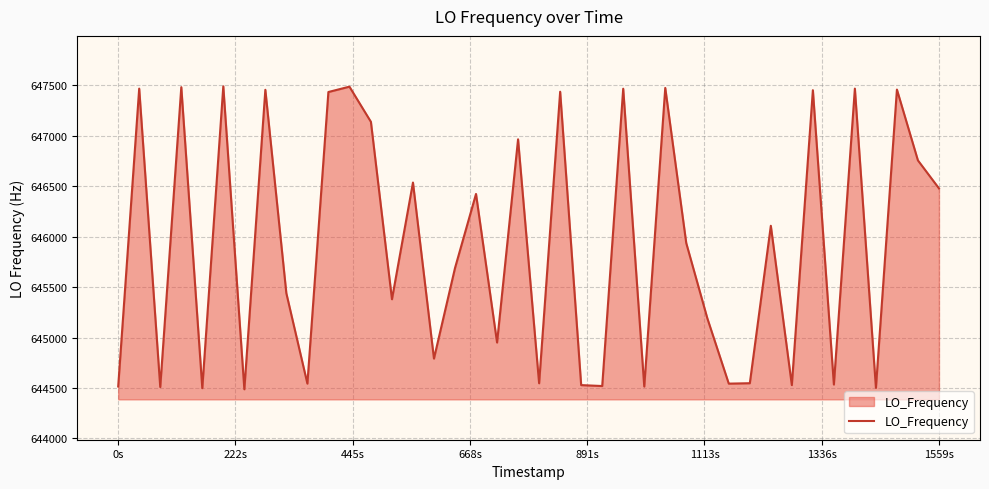

What is the maximum value shown in the chart?

647490.5